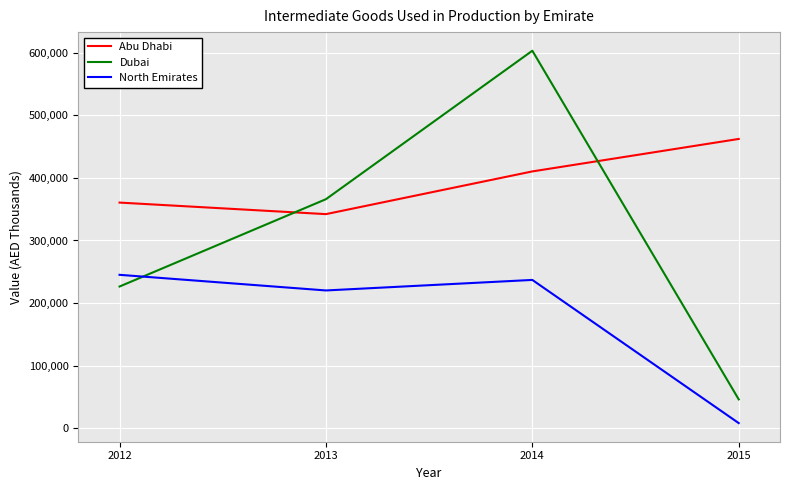

Rank the categories by Abu Dhabi value from highest to lowest.

2015, 2014, 2012, 2013